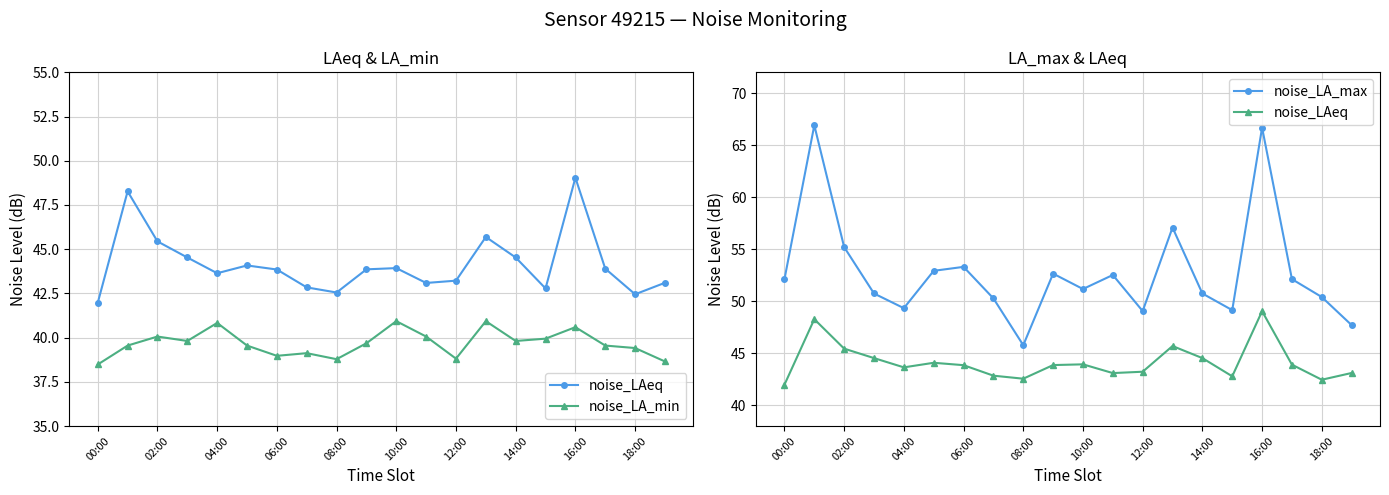

What is the label of the 16th point from the left?

15